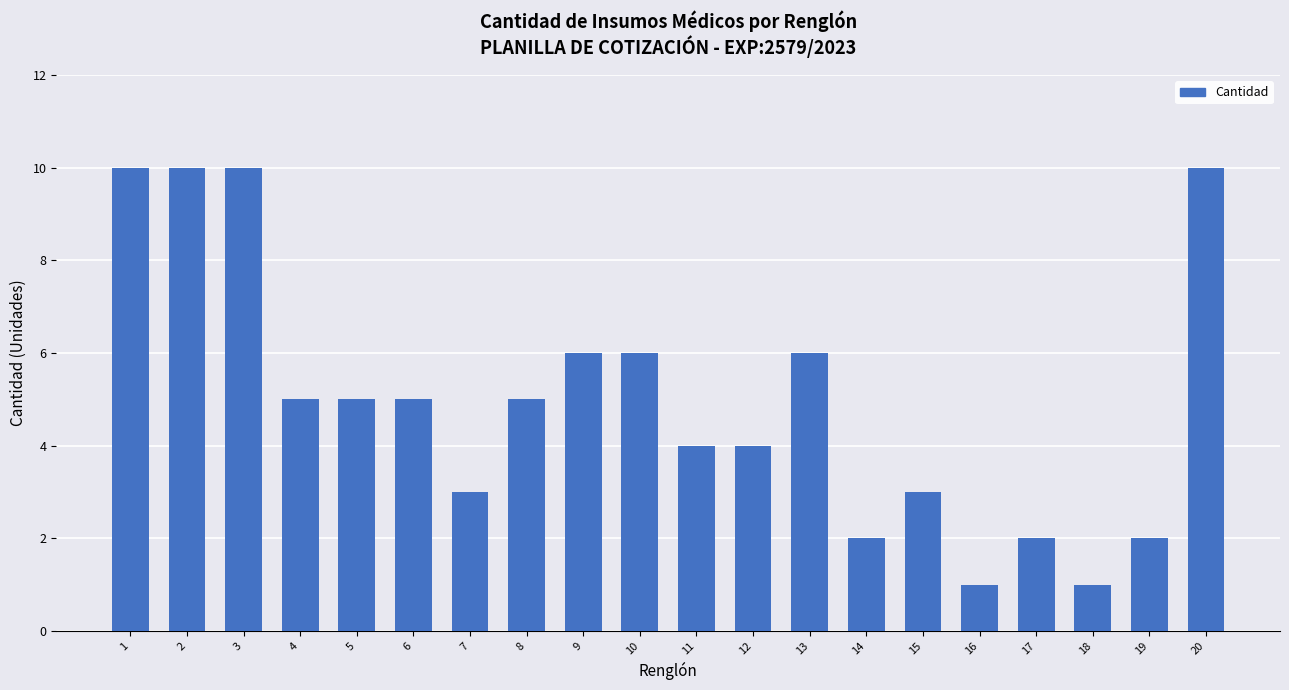

How many values are between 3 and 6?

11